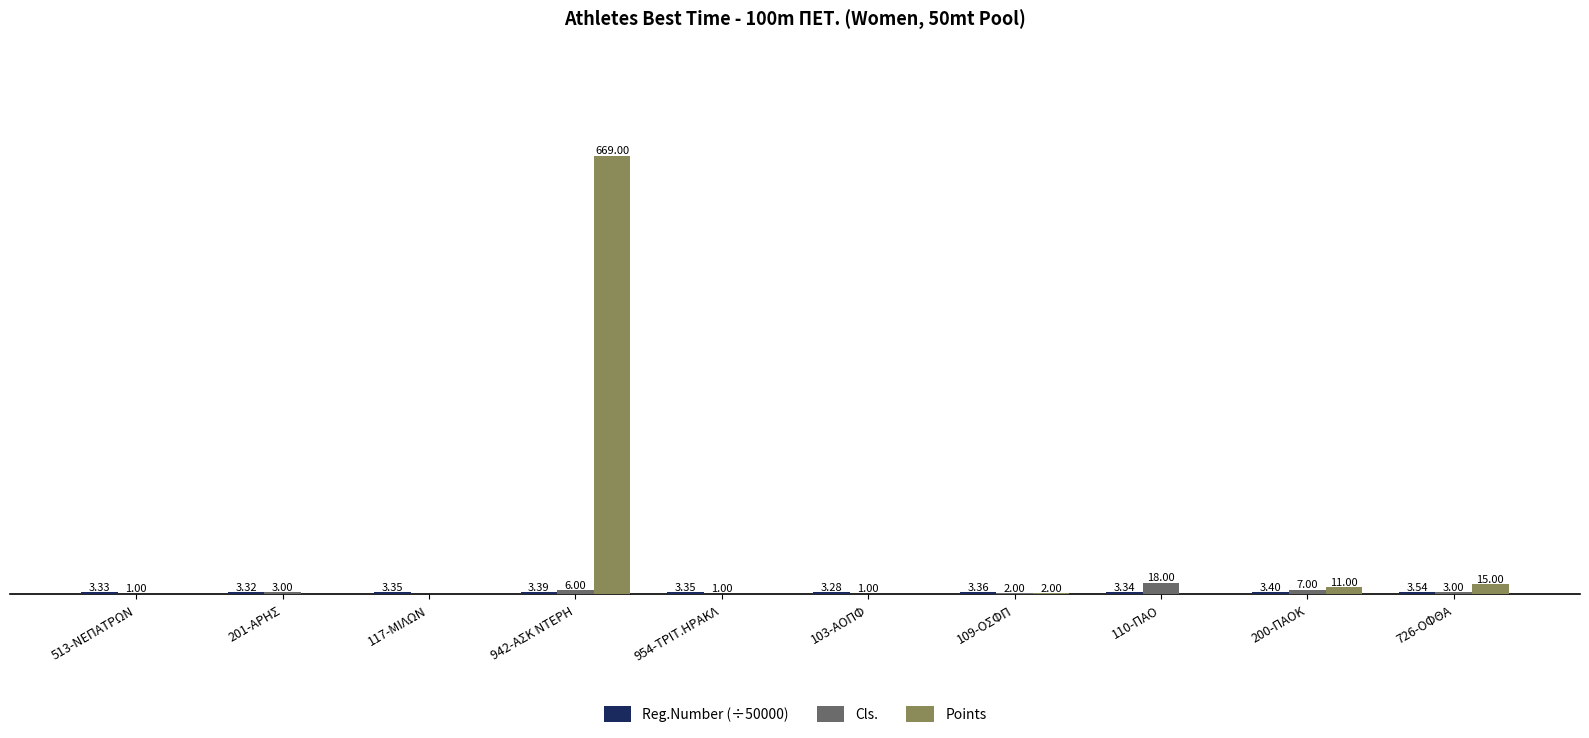

Between 201-ΑΡΗΣ and 110-ΠΑΟ, which series saw the biggest shift?

Cls.